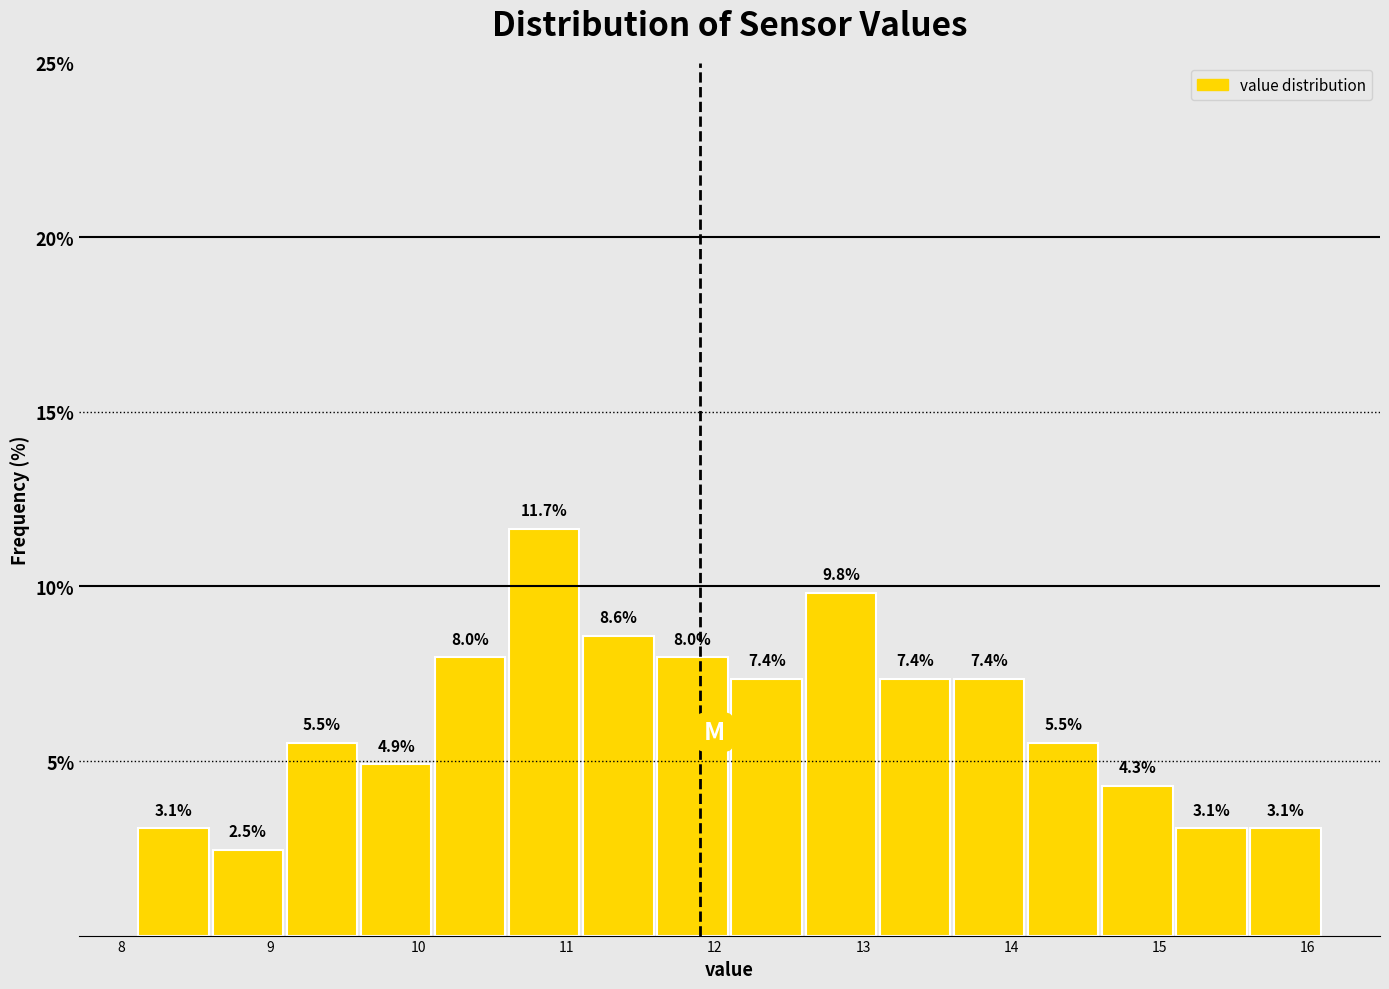

Reading left to right, transcribe this chart: for each bar, give the range it covers on the x-axis and its height.

8.1 to 8.6: 3.1
8.6 to 9.1: 2.5
9.1 to 9.6: 5.5
9.6 to 10.1: 4.9
10.1 to 10.6: 8.0
10.6 to 11.1: 11.7
11.1 to 11.6: 8.6
11.6 to 12.1: 8.0
12.1 to 12.6: 7.4
12.6 to 13.1: 9.8
13.1 to 13.6: 7.4
13.6 to 14.1: 7.4
14.1 to 14.6: 5.5
14.6 to 15.1: 4.3
15.1 to 15.6: 3.1
15.6 to 16.1: 3.1